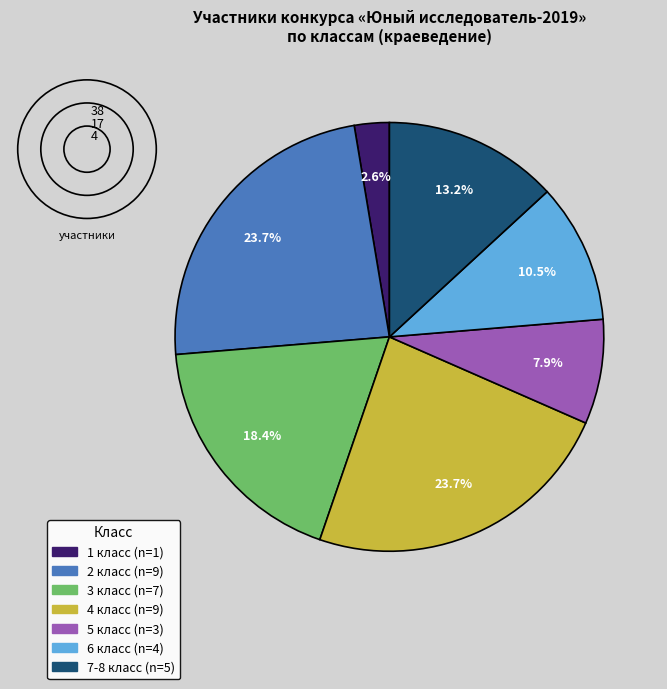

What is the total percentage of 4 класс and 3 класс?

42.1%